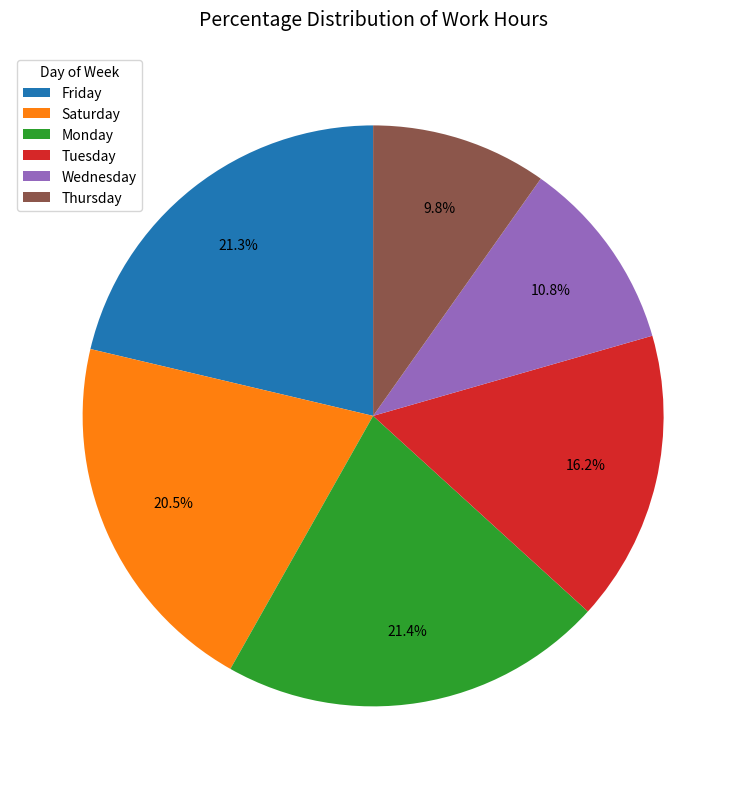

Do Wednesday and Thursday together represent more than half of the pie?

No